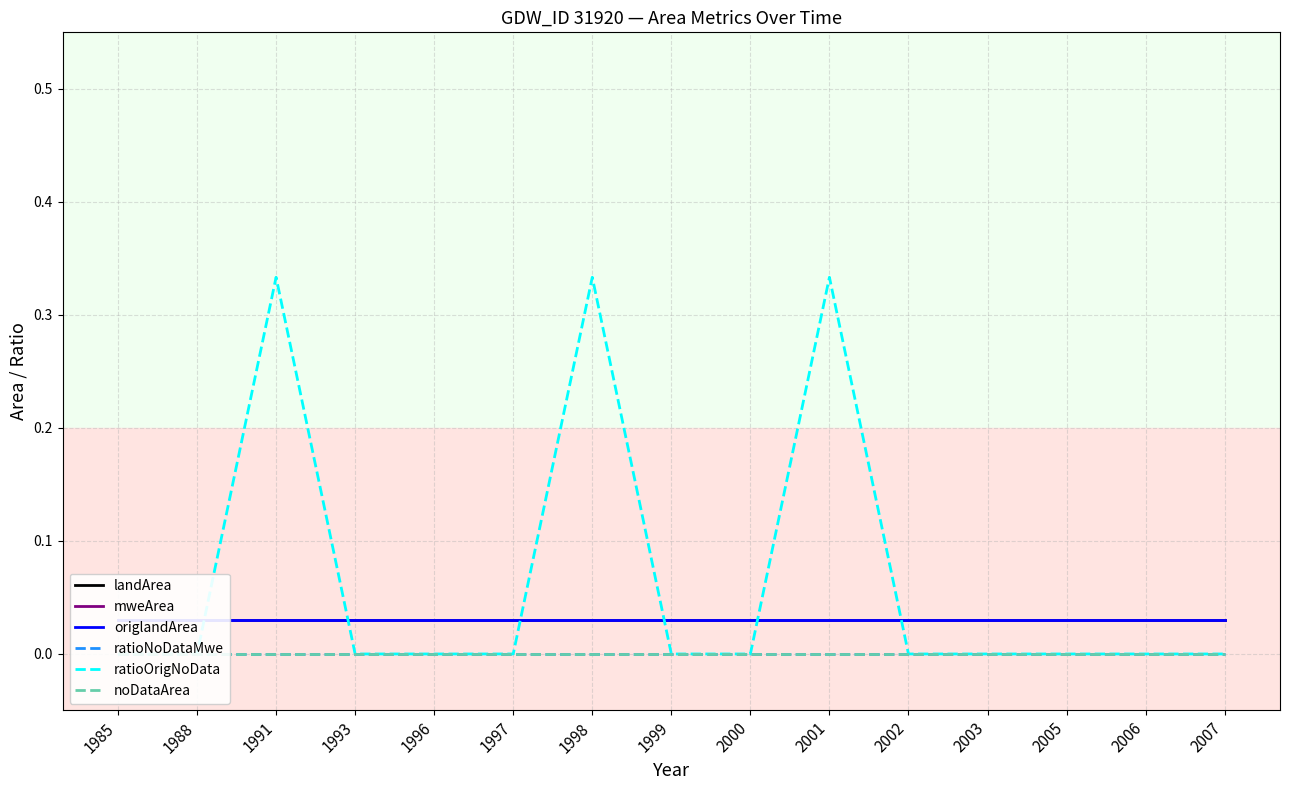

Does the chart display data point markers on the line(s)?

No